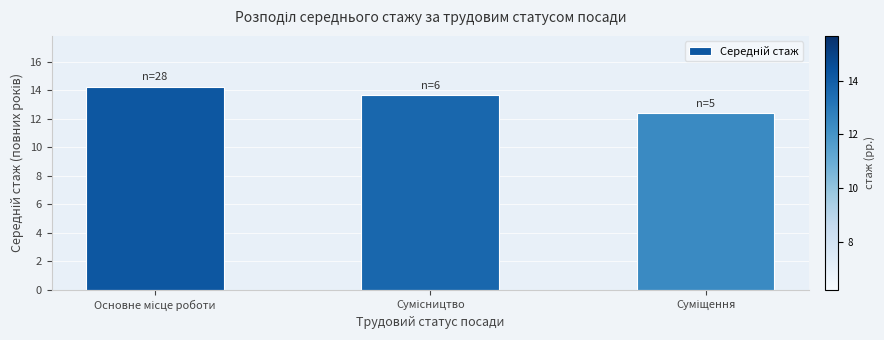

What is the minimum value shown in the chart?

12.4